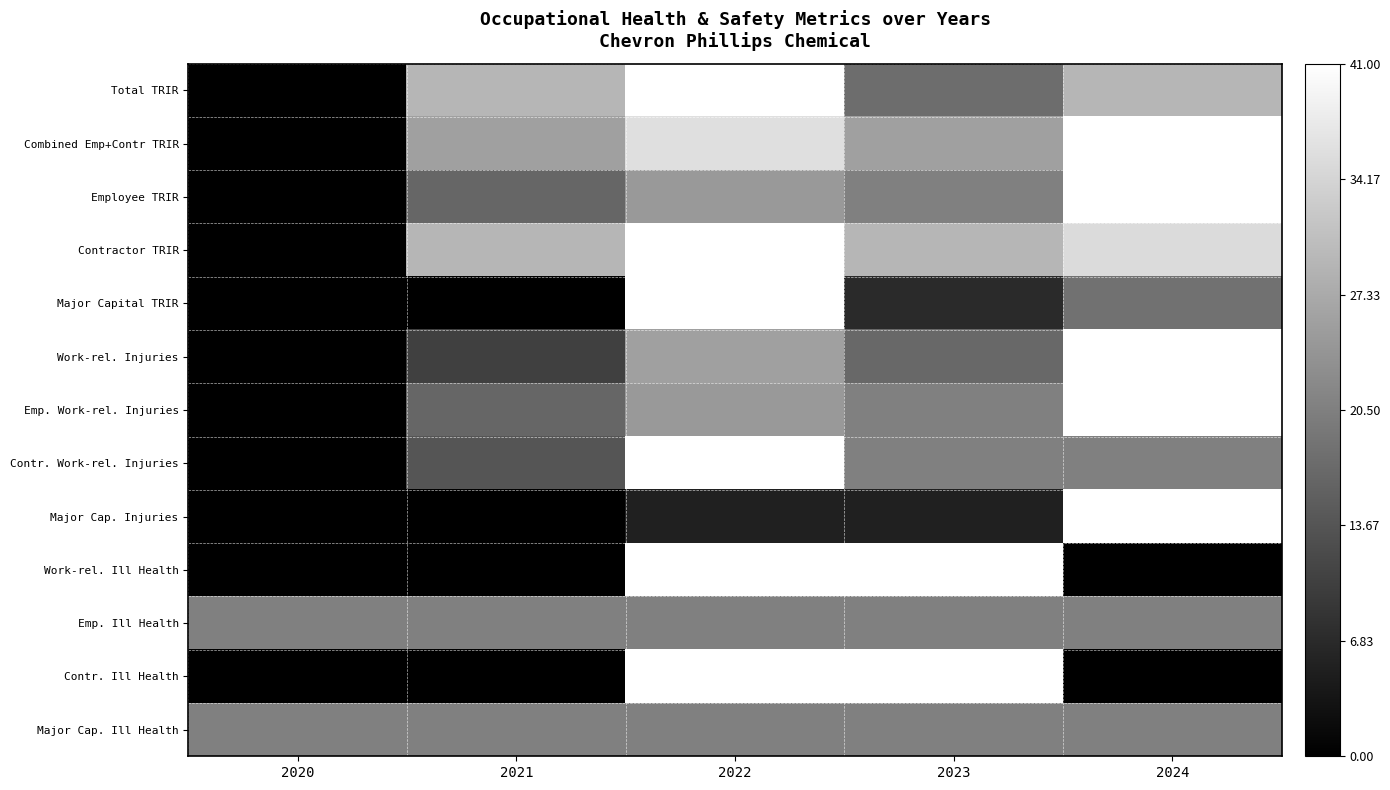

List the series in order of their peak value, lowest first.

Emp. Ill Health, Major Cap. Ill Health, Total TRIR, Combined Emp+Contr TRIR, Employee TRIR, Contractor TRIR, Major Capital TRIR, Work-rel. Injuries, Emp. Work-rel. Injuries, Contr. Work-rel. Injuries, Major Cap. Injuries, Work-rel. Ill Health, Contr. Ill Health